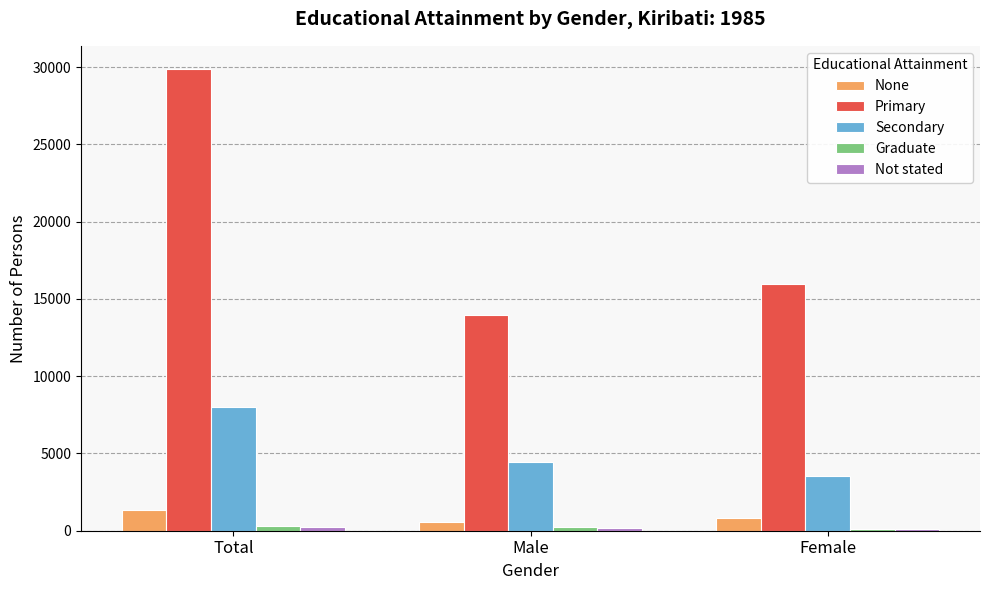

Between Total and Female, which series saw the biggest shift?

Primary